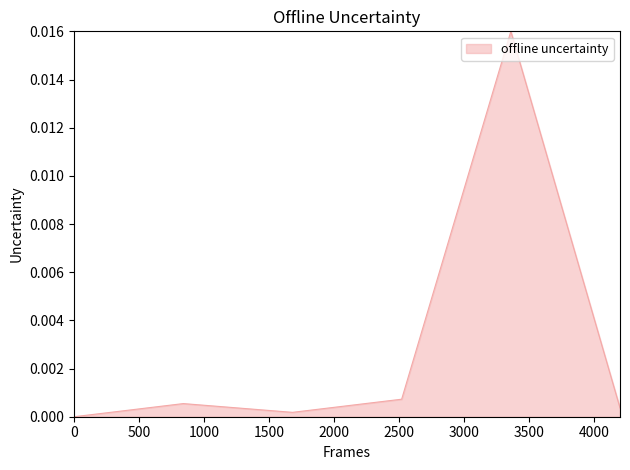

True or false: the data has more than 0 interior local peaks.

True